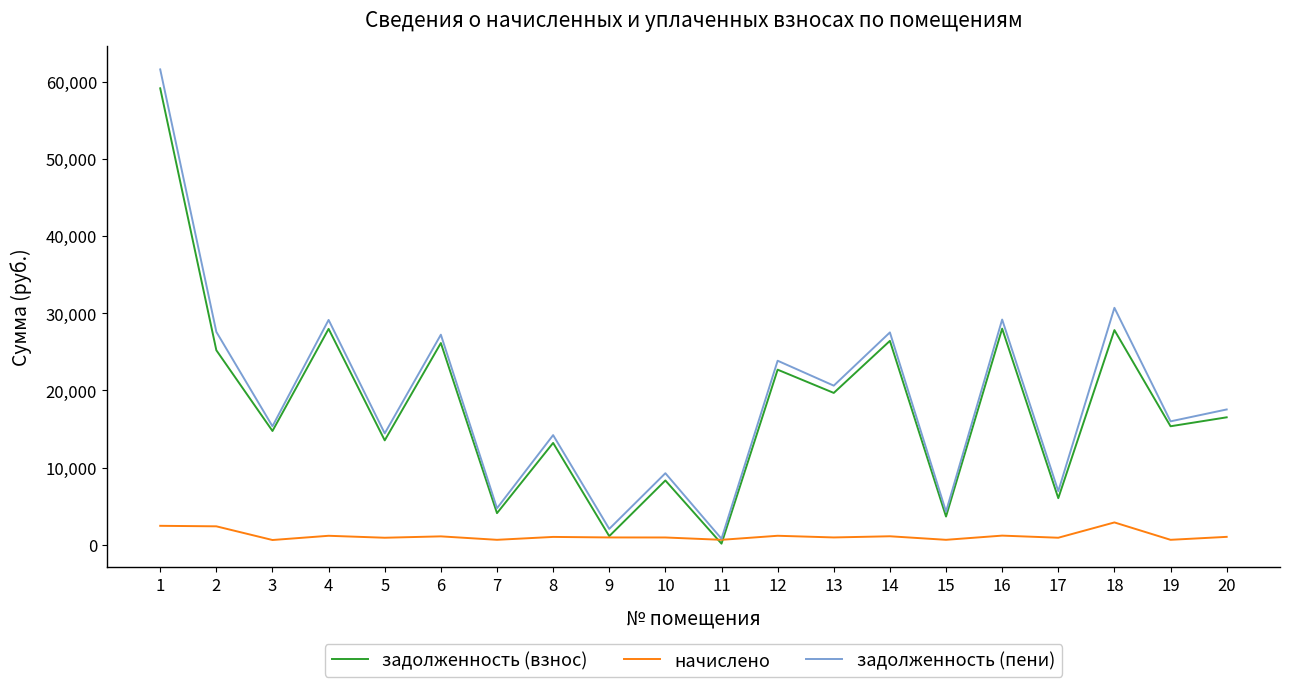

True or false: начислено has a value of 1159.5 at 12.

True